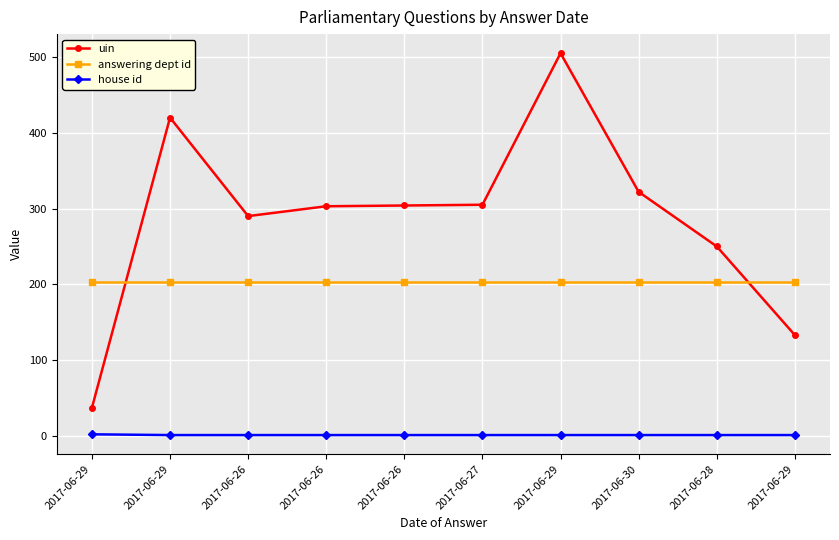

True or false: uin and house id cross at least once.

False